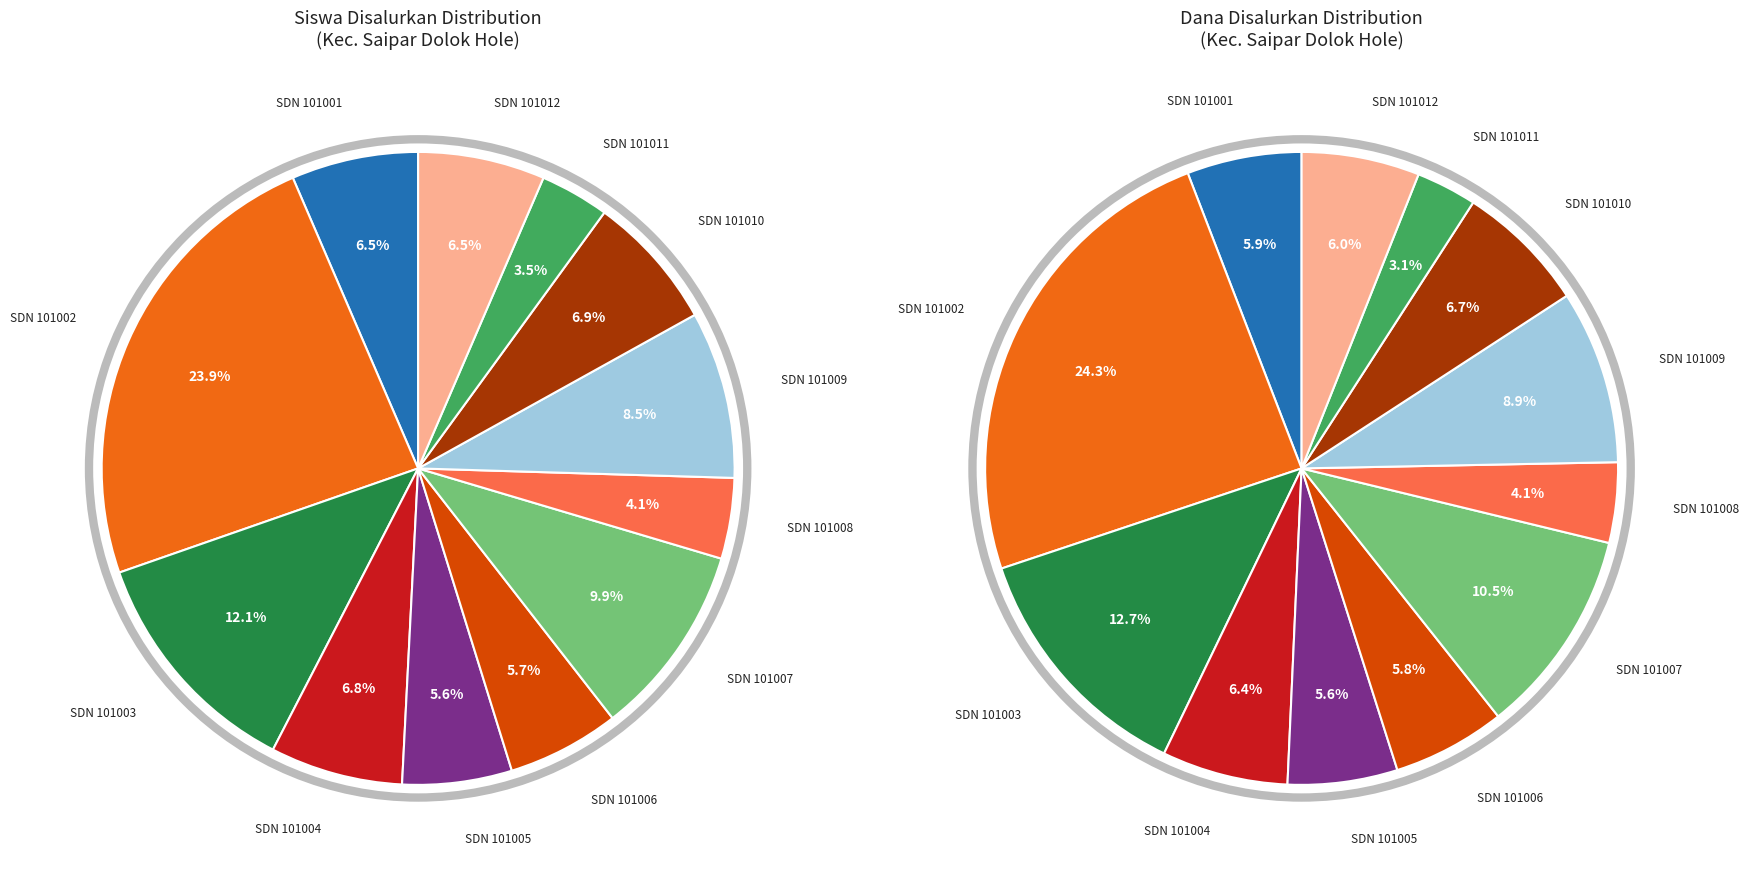

Which series has the widest spread of values?

values_dana